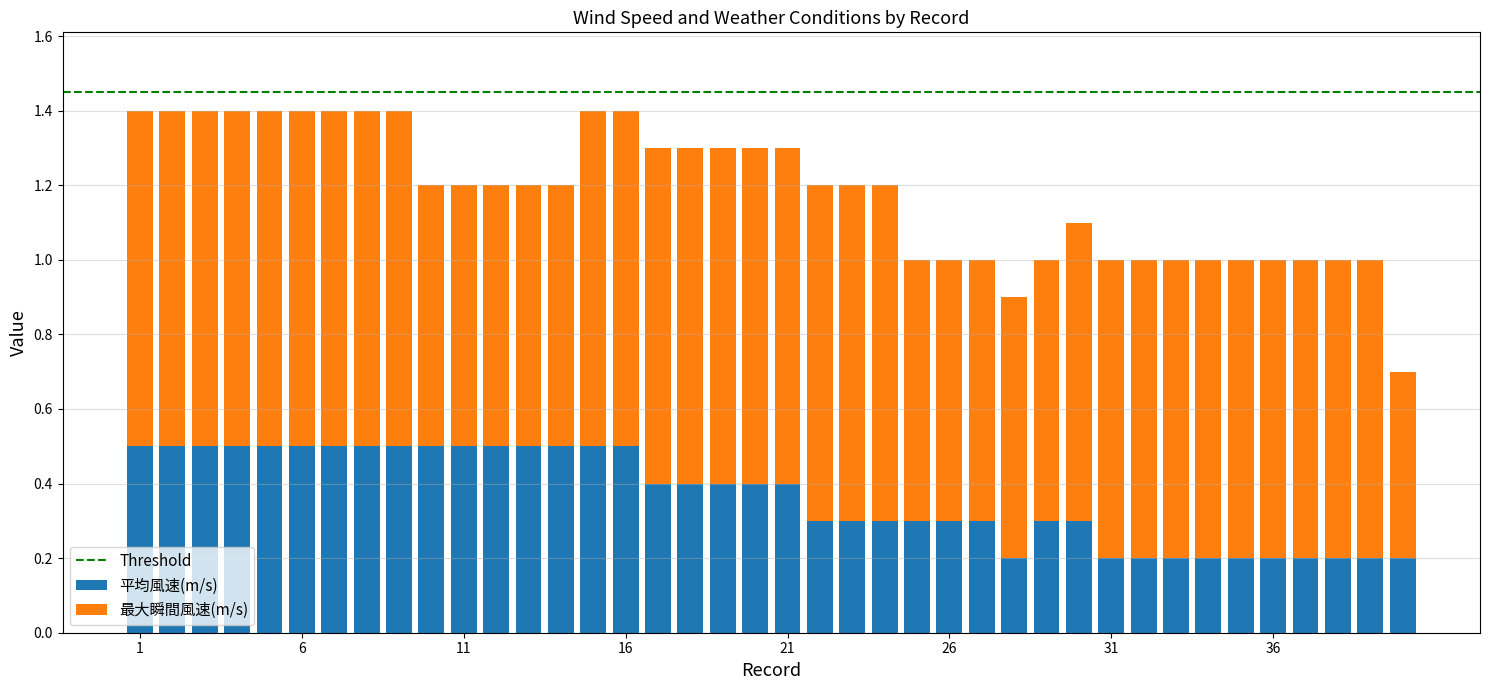

What is the sum of all 平均風速(m/s) values?

14.6